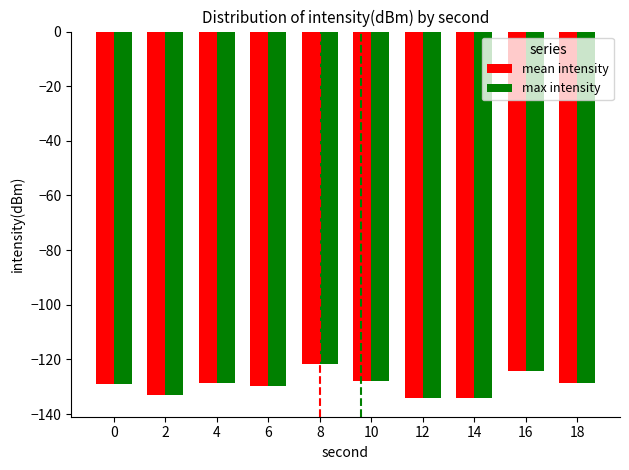

What is the difference between the max intensity values at 0 and 10?

1.2